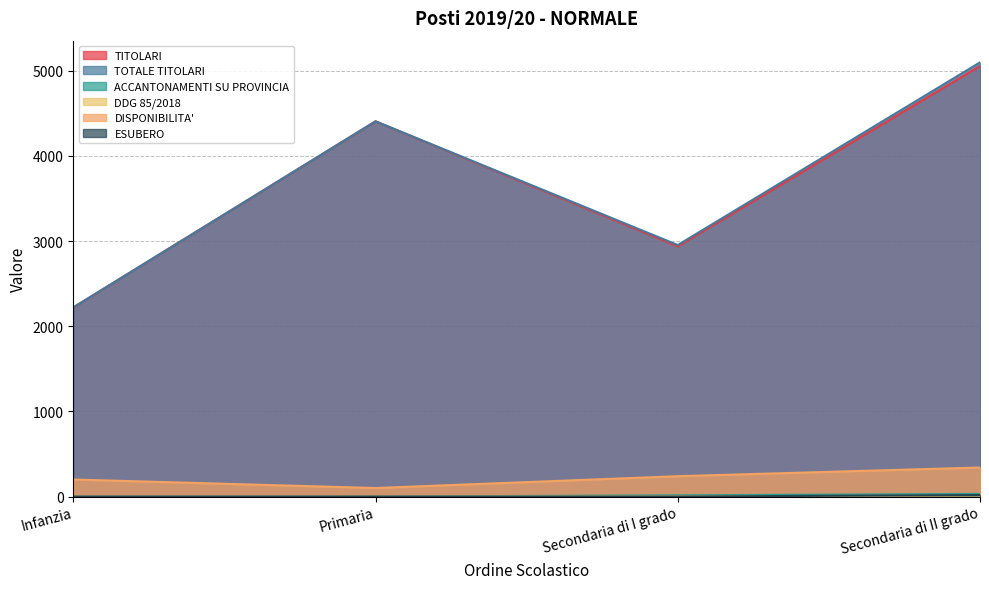

Which label corresponds to the smallest value in the chart?

Infanzia